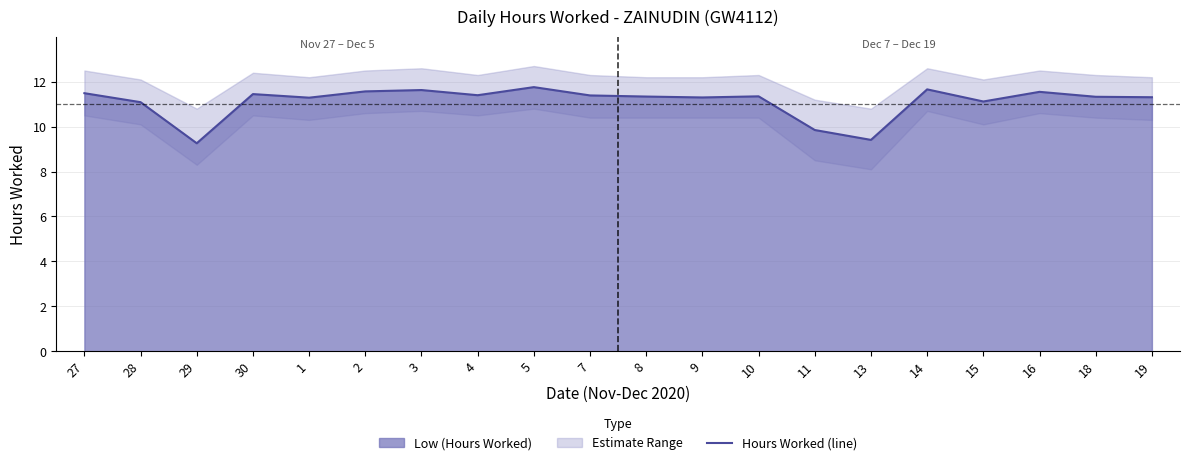

How many values are below 11?

3